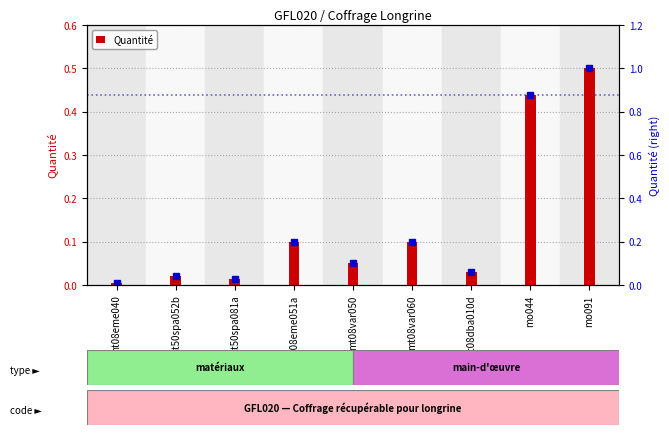

What is the change in value from mt08eme040 to mt08var060?

+0.1